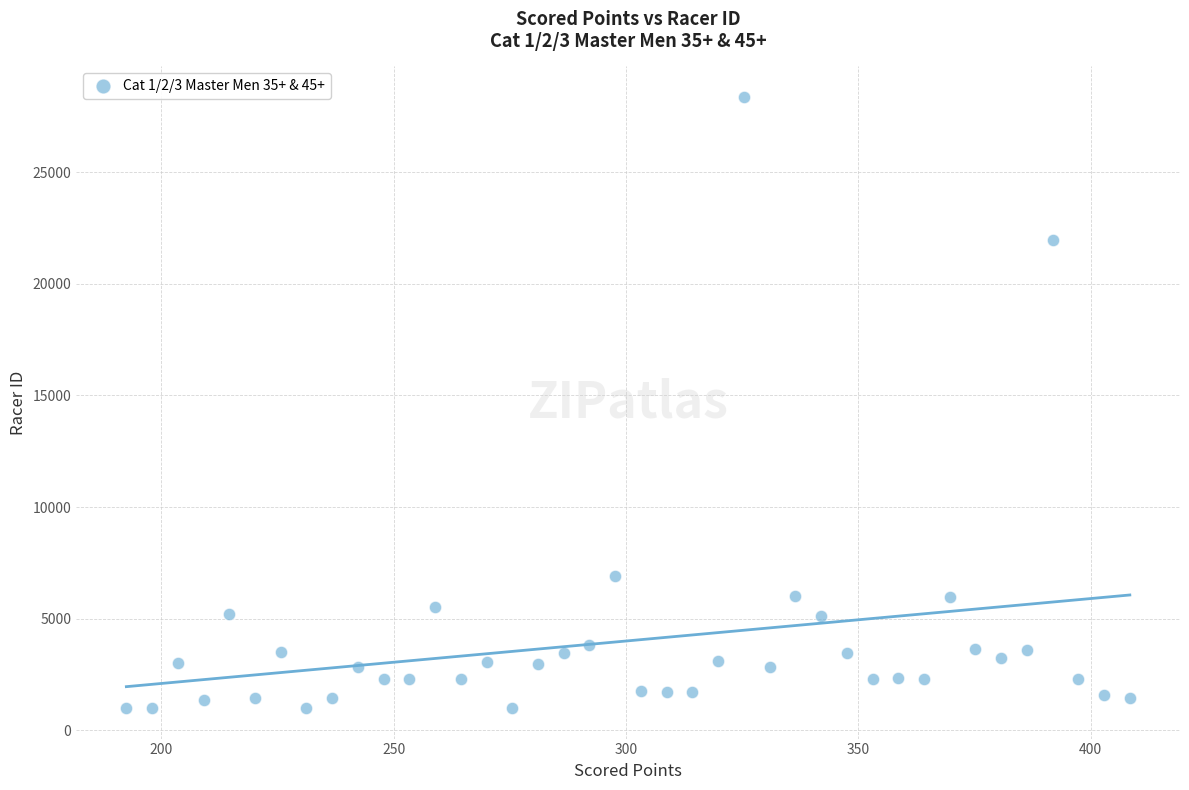

What Y value in the scatter plot is closest to 14679?

21957